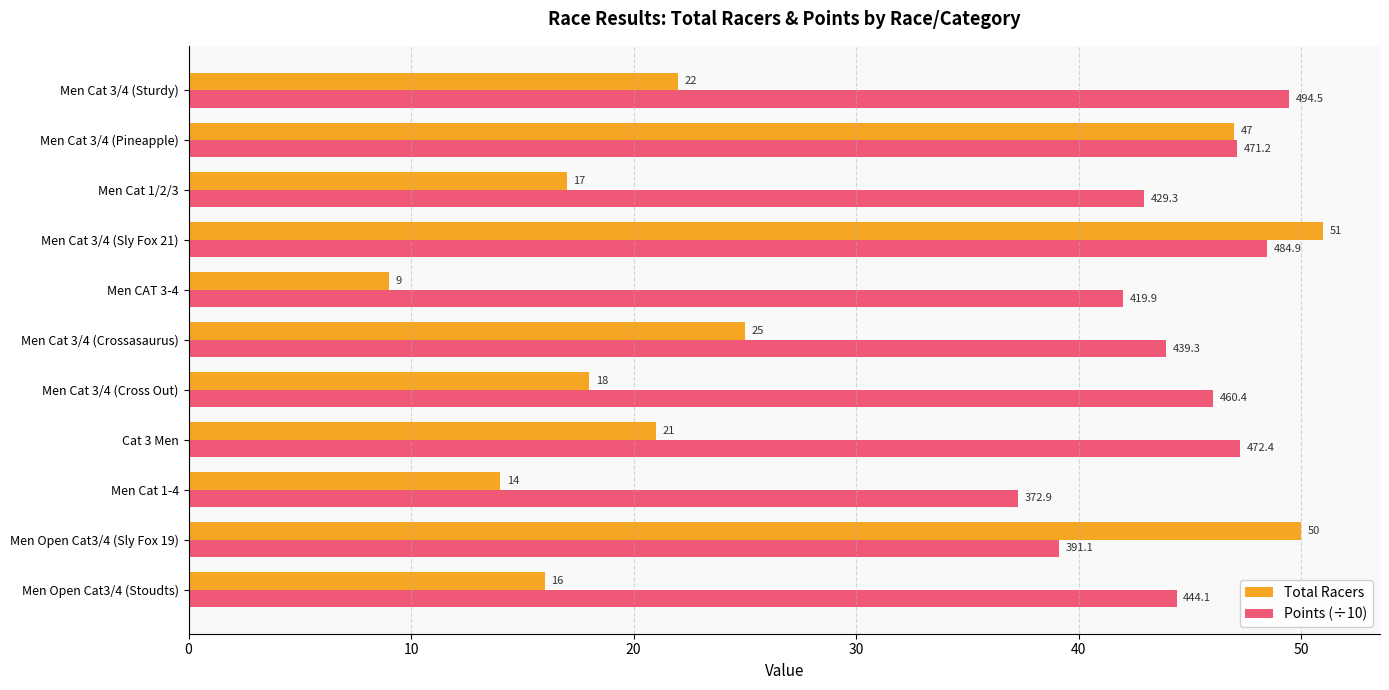

Rank the series by their average value, from highest to lowest.

Points (÷10), Total Racers